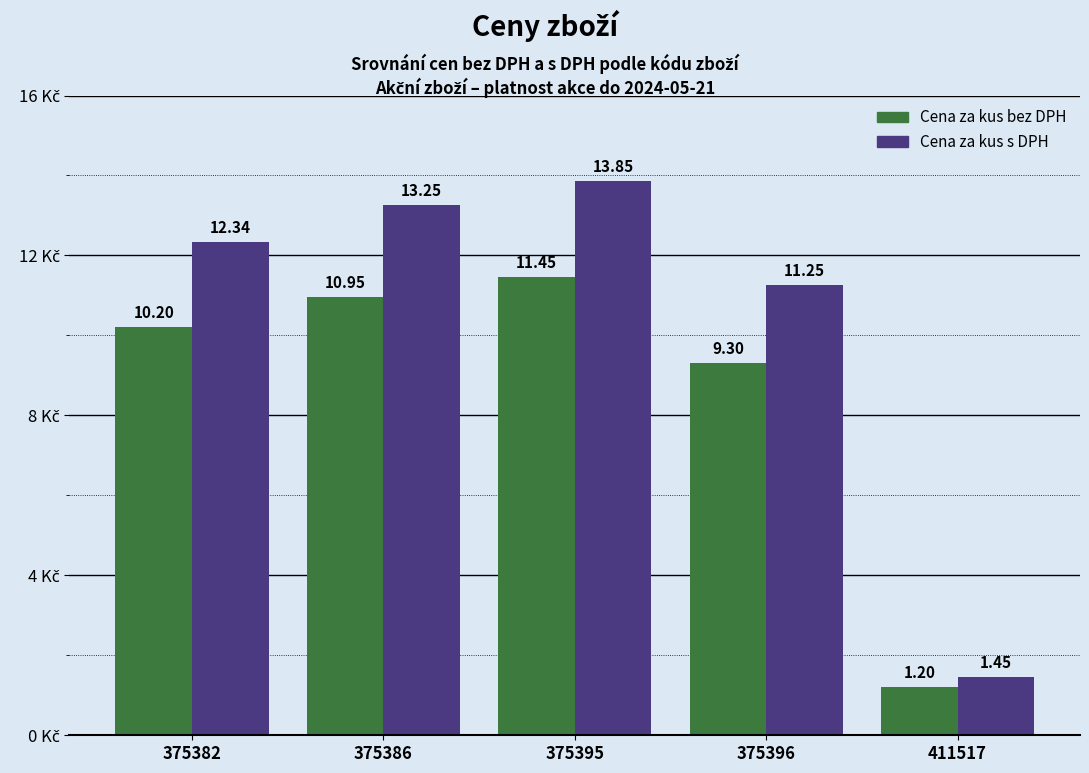

At which category is the sum across all series the highest?

375395